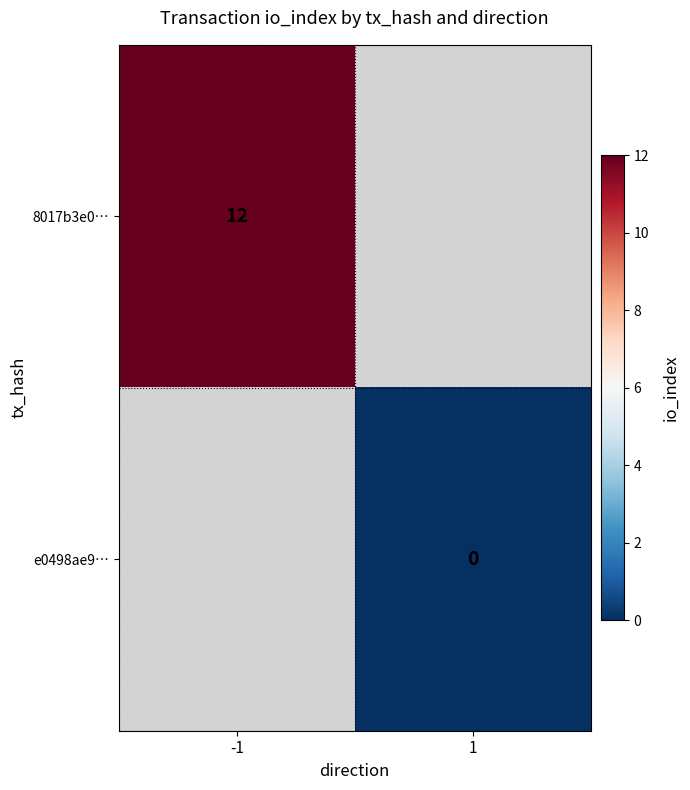

The value of 8017b3e0… at -1 is 12. True or false?

True